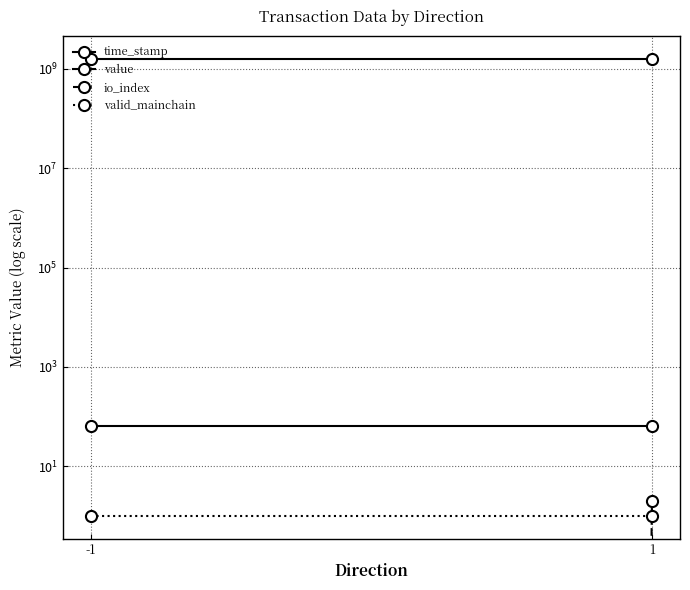

Is it true that value equals 113.3 at 1?

False